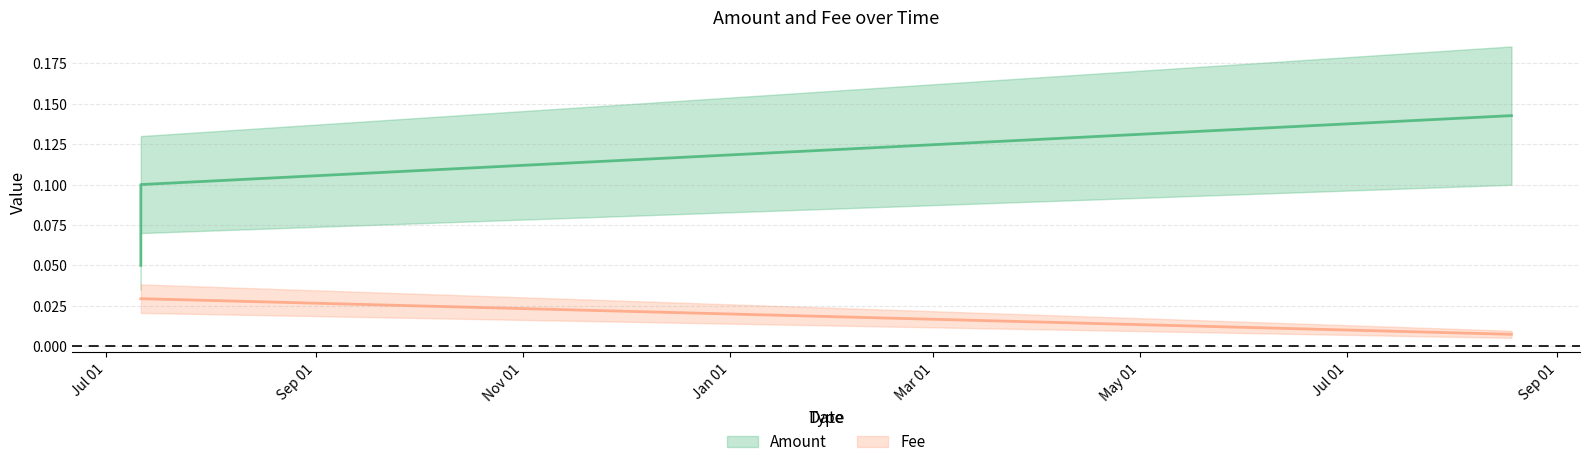

What is the average value?

0.1